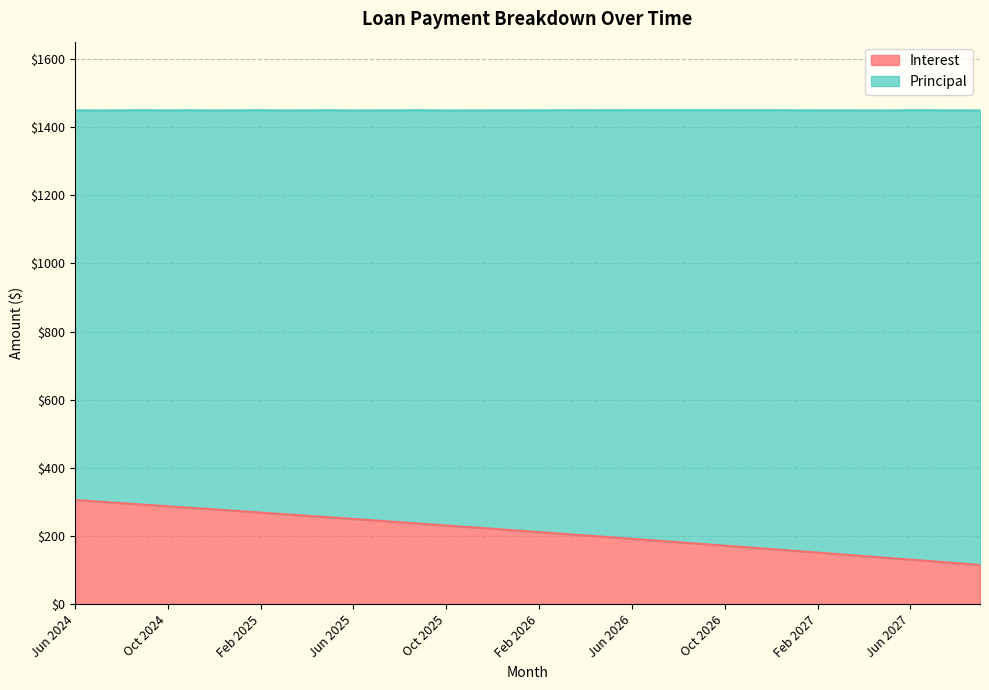

Reading left to right, list all the values displayed in this chart.

Jun 2024=305.7	Jul 2024=301.2	Aug 2024=296.6	Sep 2024=292.1	Oct 2024=287.5	Nov 2024=282.9	Dec 2024=278.3	Jan 2025=273.7	Feb 2025=269.0	Mar 2025=264.3	Apr 2025=259.6	May 2025=254.9	Jun 2025=250.2	Jul 2025=245.5	Aug 2025=240.7	Sep 2025=235.9	Oct 2025=231.1	Nov 2025=226.3	Dec 2025=221.5	Jan 2026=216.6	Feb 2026=211.8	Mar 2026=206.8	Apr 2026=201.9	May 2026=197.0	Jun 2026=192.0	Jul 2026=187.1	Aug 2026=182.1	Sep 2026=177.1	Oct 2026=172.0	Nov 2026=167.0	Dec 2026=161.9	Jan 2027=156.8	Feb 2027=151.7	Mar 2027=146.6	Apr 2027=141.4	May 2027=136.2	Jun 2027=131.0	Jul 2027=125.8	Aug 2027=120.6	Sep 2027=115.3